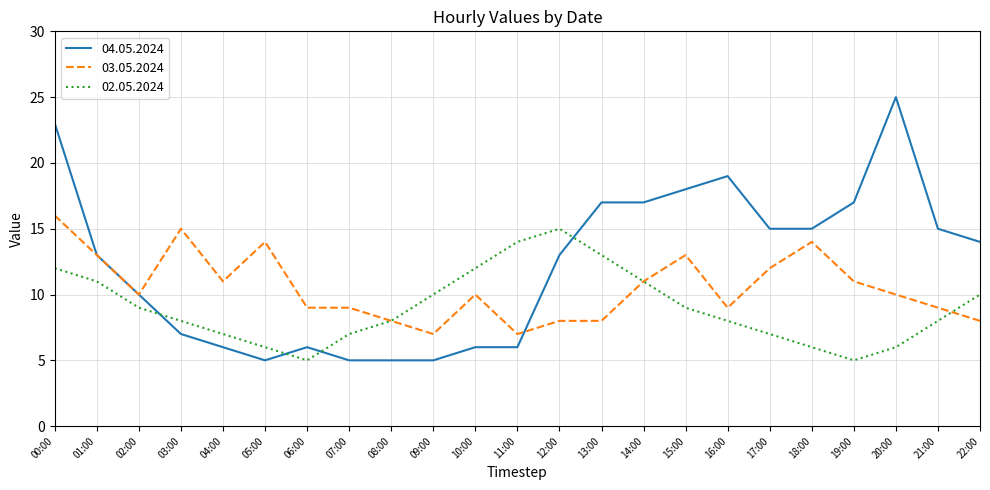

At 20:00, list the series in order from largest to smallest.

04.05.2024, 03.05.2024, 02.05.2024